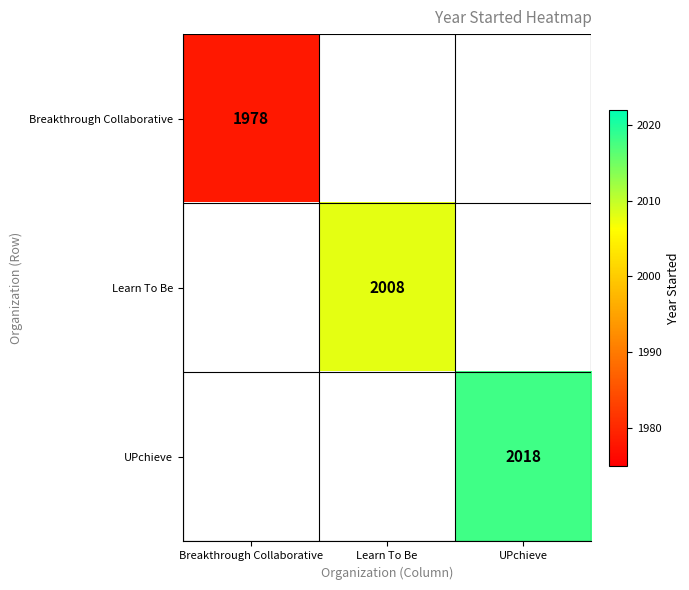

Is the value of UPchieve at UPchieve greater than the value of Learn To Be at Learn To Be?

Yes